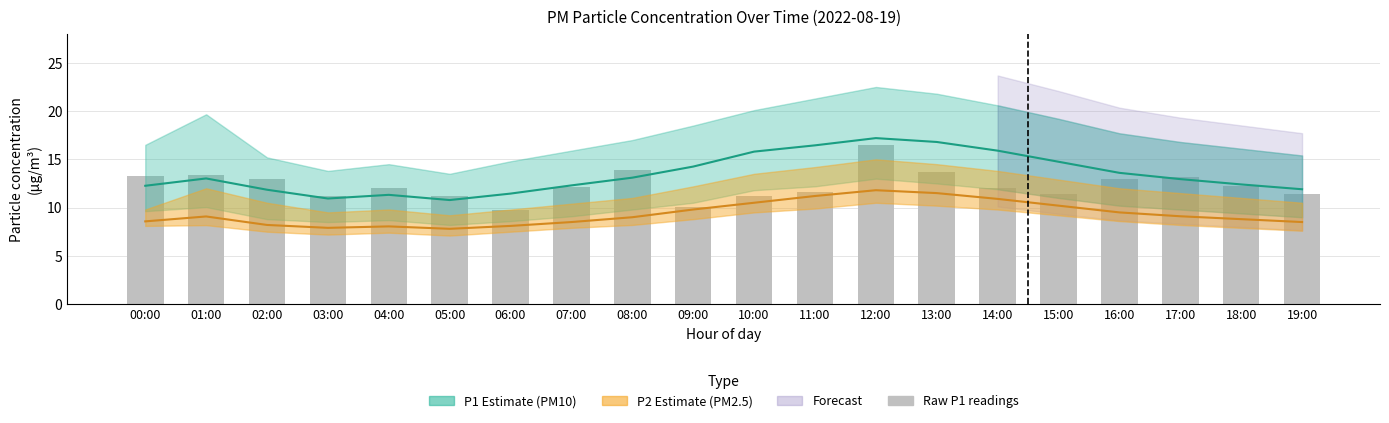

The value of P2 (PM2.5) at 13:00 is 11.5. True or false?

True